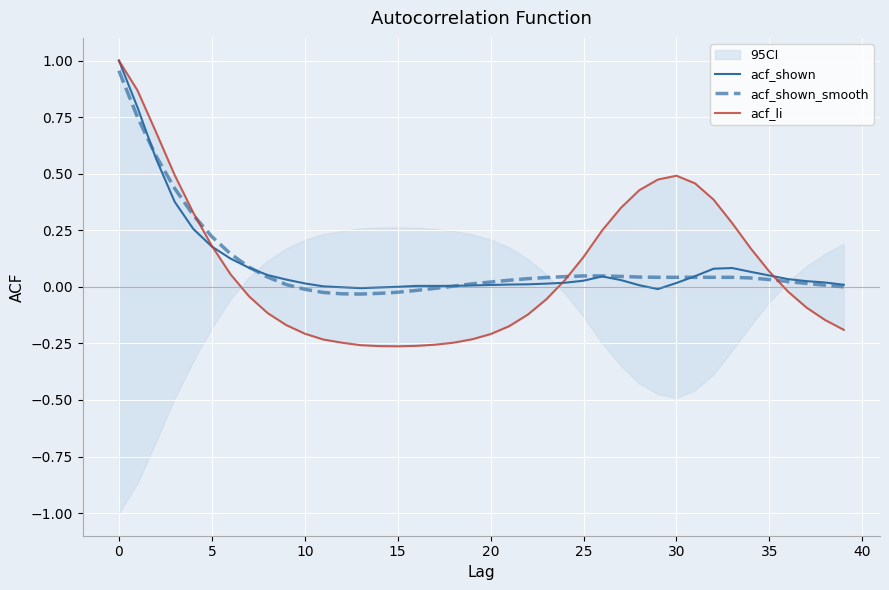

Which series has the largest range (max minus min)?

acf_li